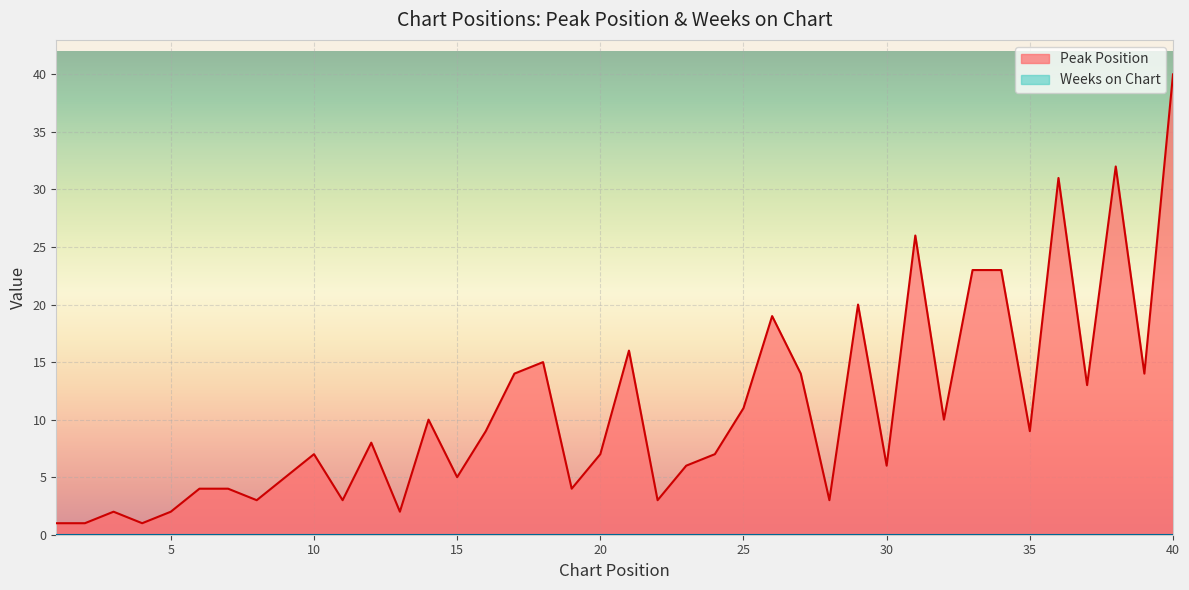

What is the sum of all values?

433